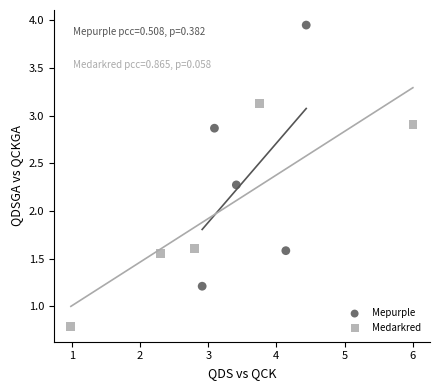

What are all the series names shown in the legend?

Mepurple, Medarkred